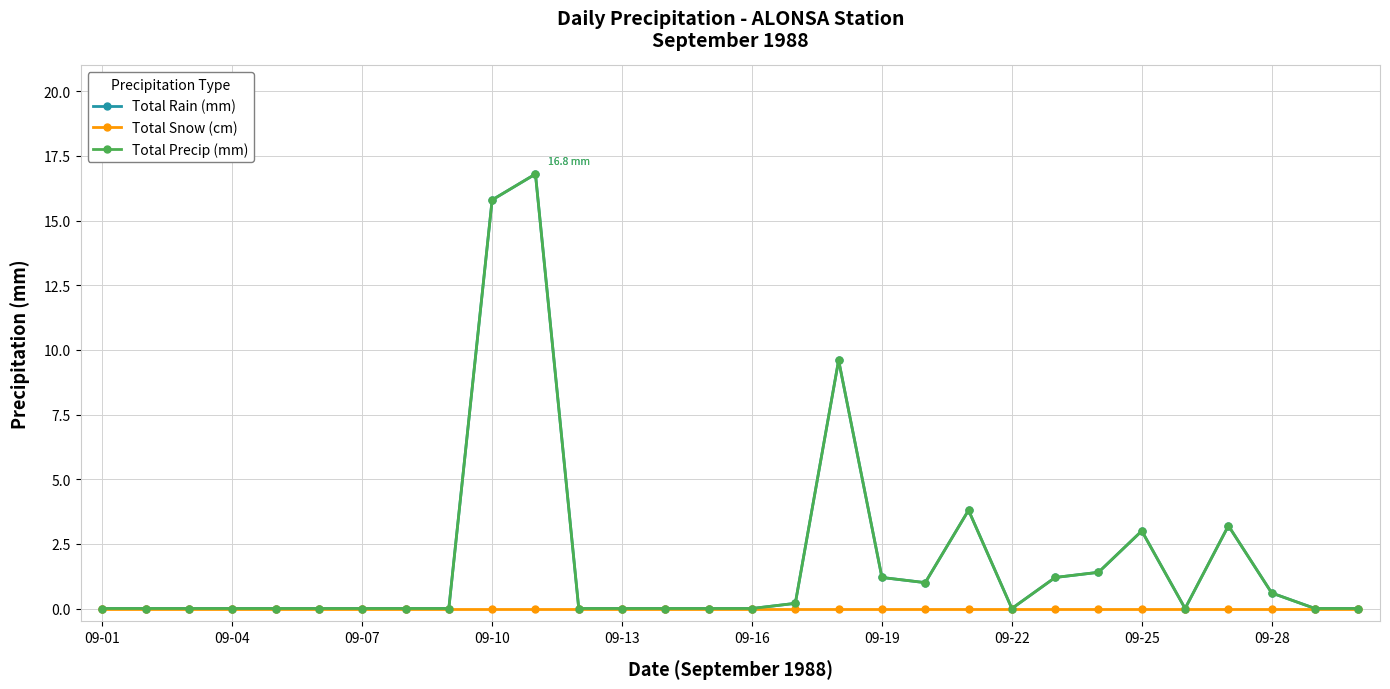

What is the difference between the maximum and minimum values in the Total Rain (mm) series?

16.8